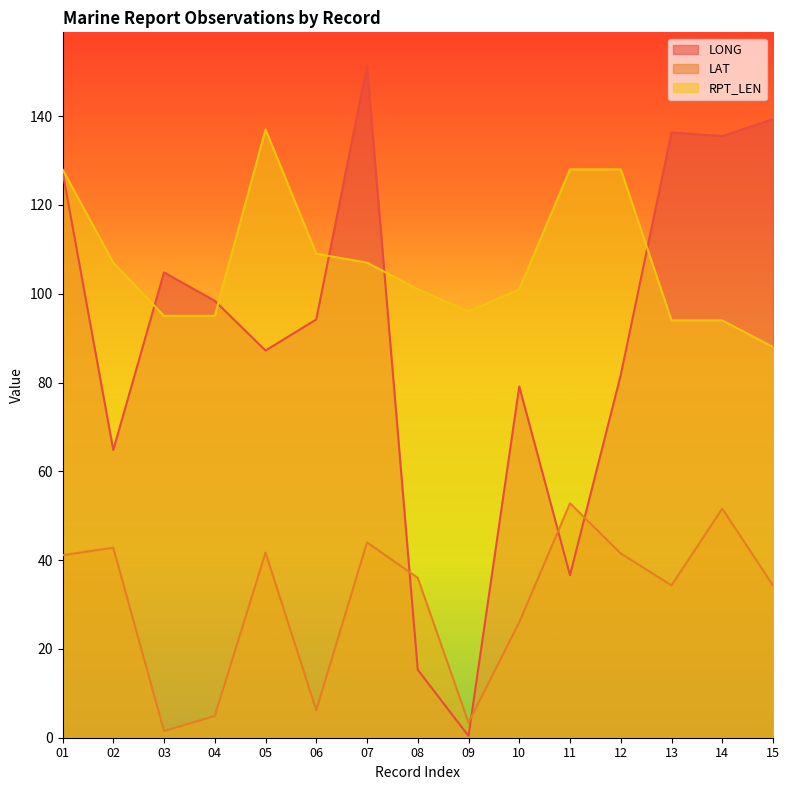

Is it true that LONG equals 104.8 at 03?

True